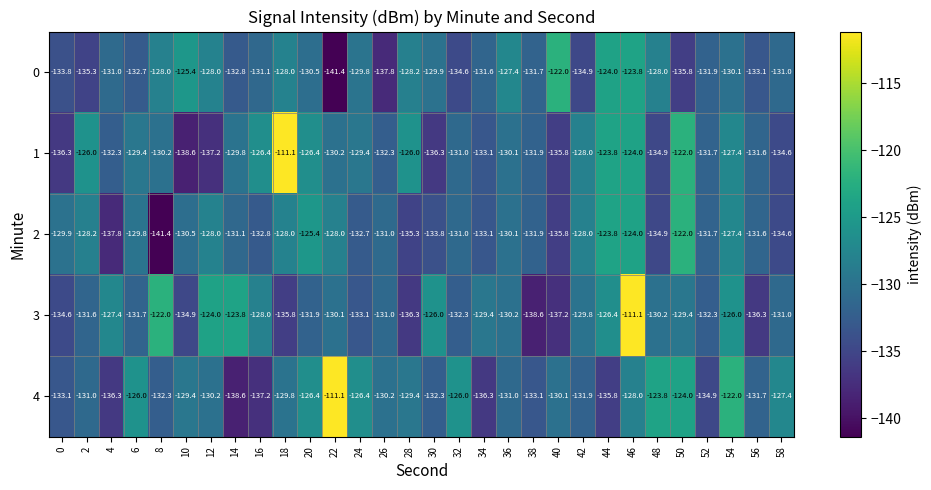

Which series changed the most between 22 and 24?

4